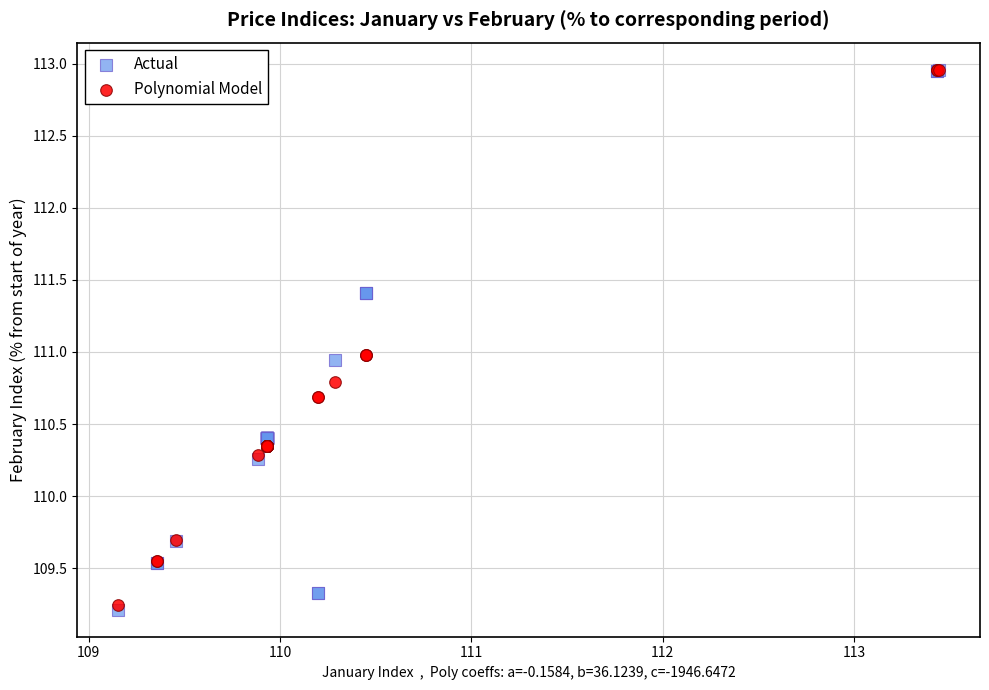

What are all the series names shown in the legend?

Actual, Polynomial Model